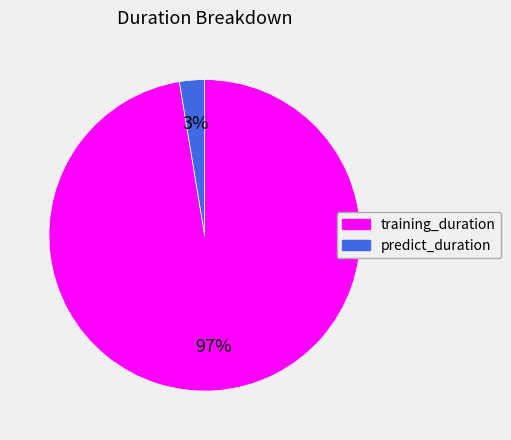

How many segments does this pie chart have?

2